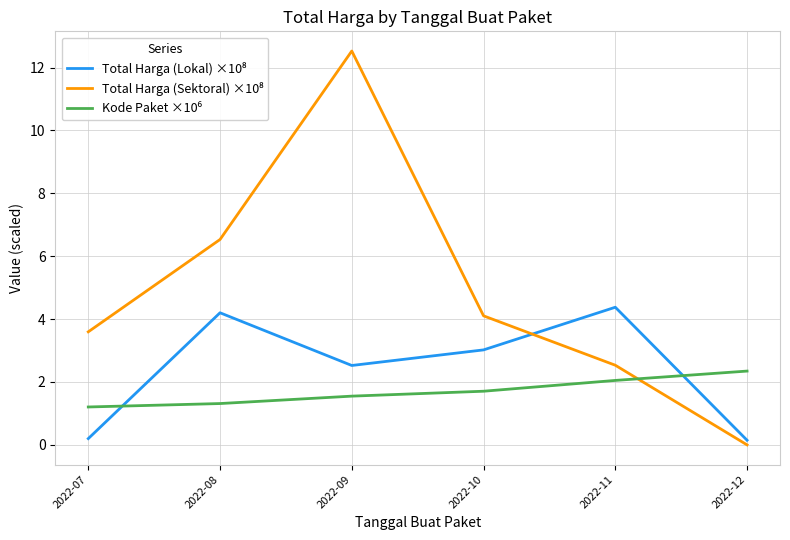

How many lines are shown in the chart?

3